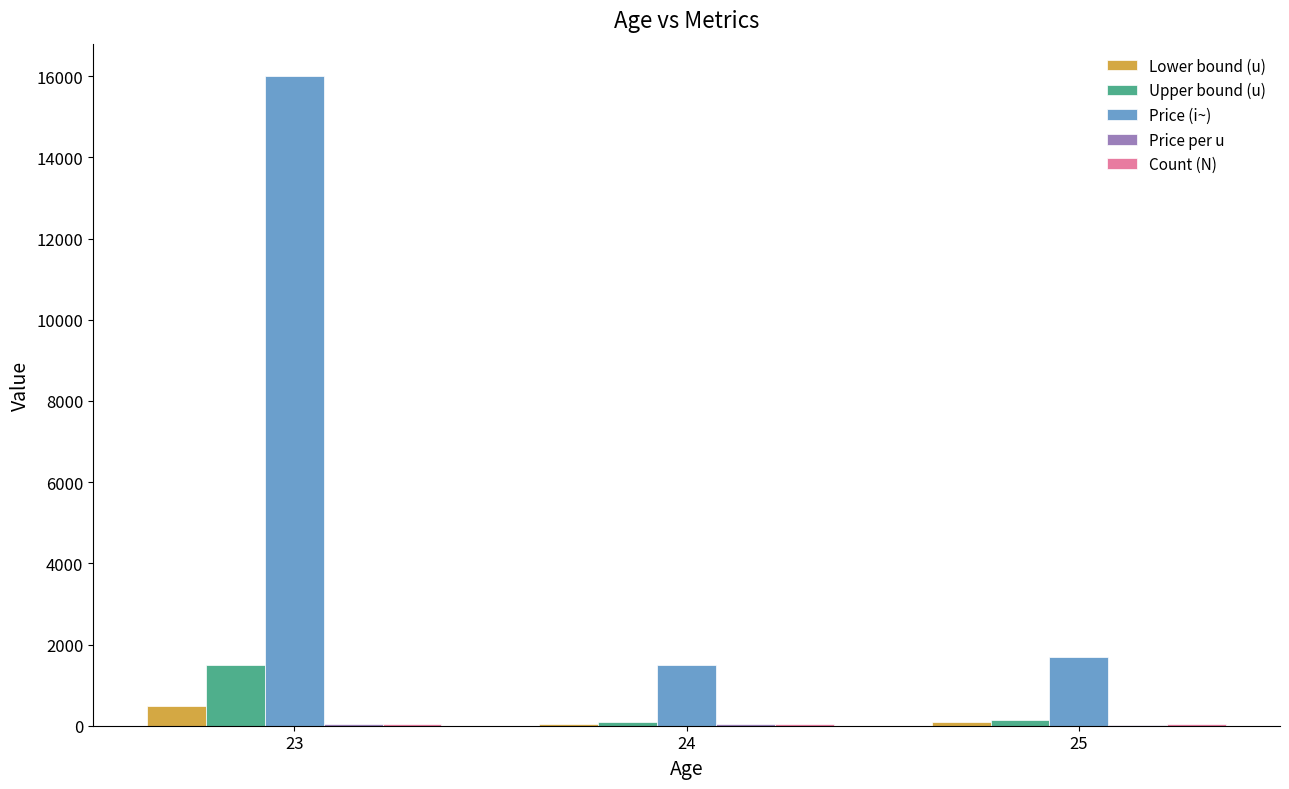

Which series changed the most between 23 and 24?

Price (i~)